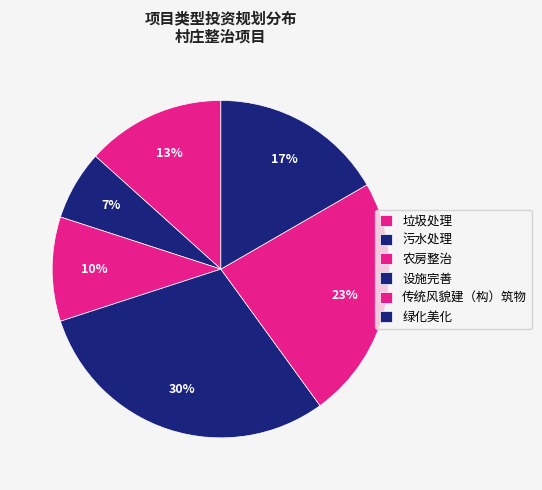

Does 设施完善 represent more than half of the total?

No